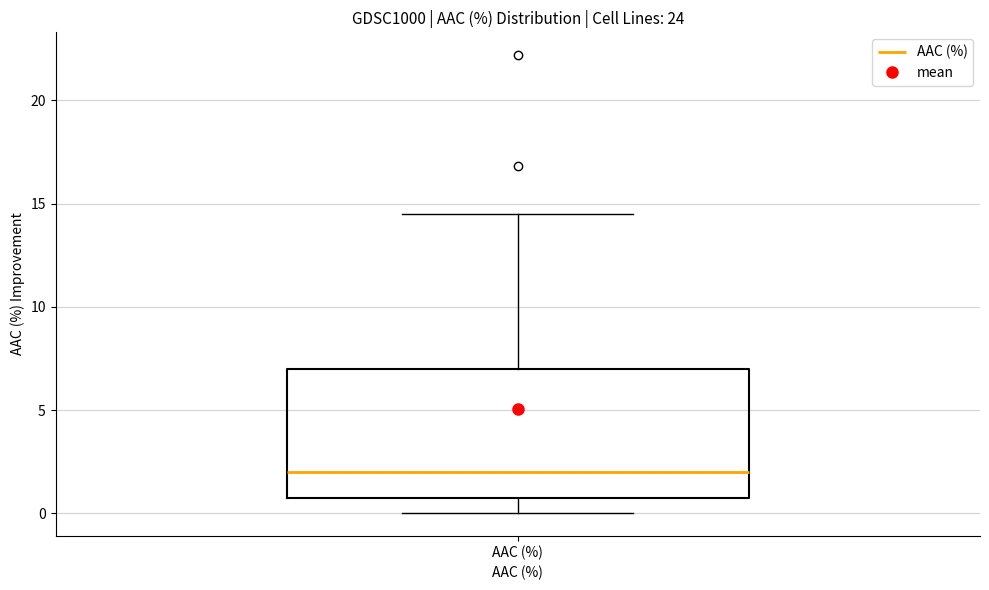

Where does the upper whisker of the box for AAC (%) end on the y-axis? The values are not printed on the chart, so give them approximately, as read against the axis.

14.5